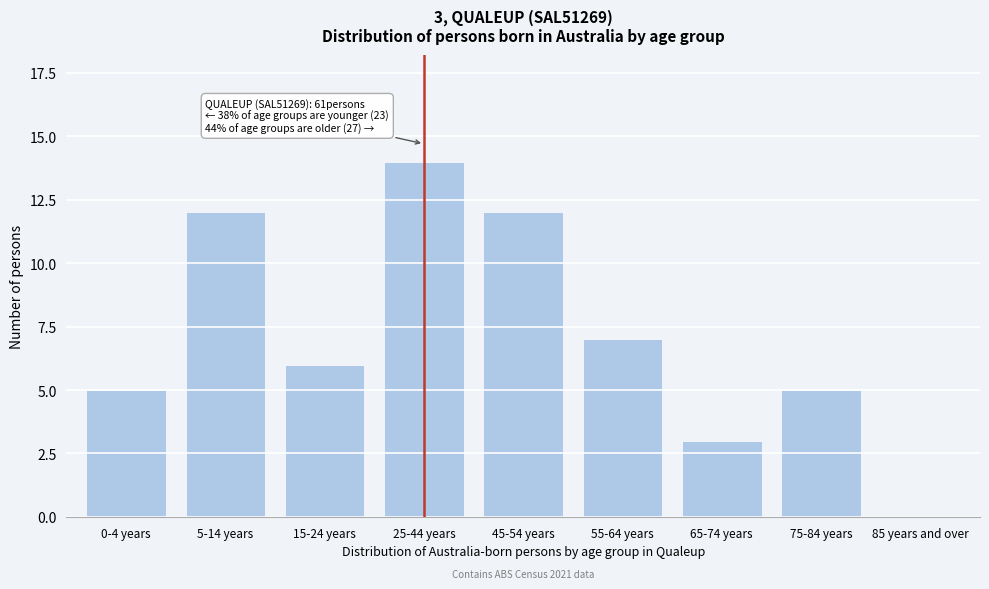

Reading left to right, transcribe all the data shown in this chart.

0-4 years=5	5-14 years=12	15-24 years=6	25-44 years=14	45-54 years=12	55-64 years=7	65-74 years=3	75-84 years=5	85 years and over=0